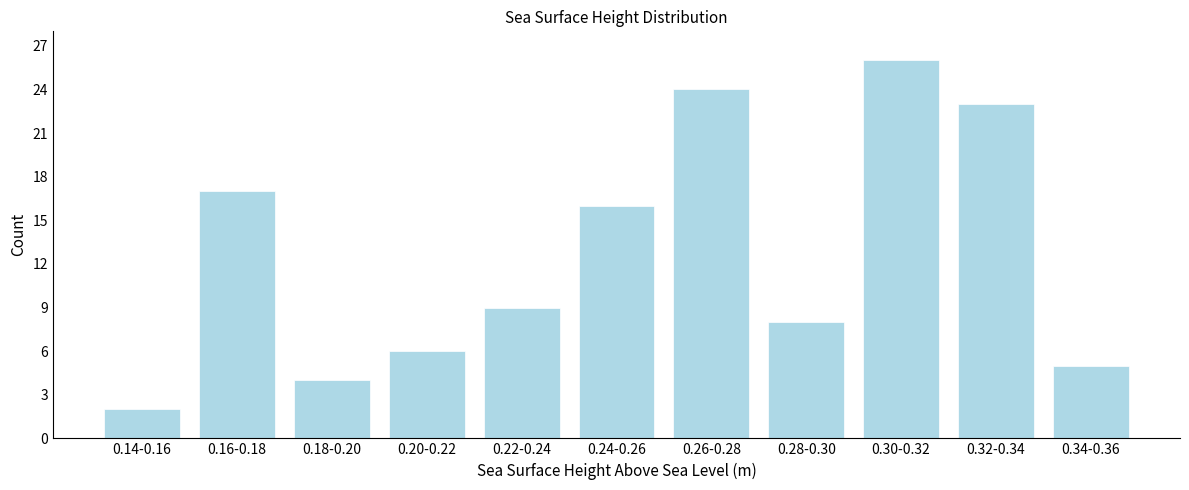

Reading left to right, what are all the values shown in this chart?

0.14-0.16=2	0.16-0.18=17	0.18-0.20=4	0.20-0.22=6	0.22-0.24=9	0.24-0.26=16	0.26-0.28=24	0.28-0.30=8	0.30-0.32=26	0.32-0.34=23	0.34-0.36=5